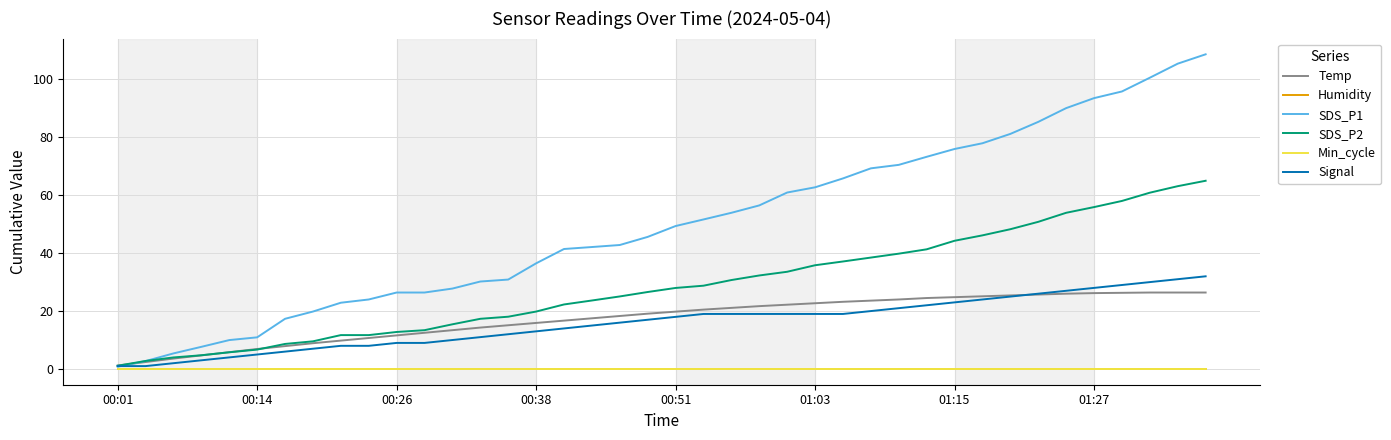

What is the greatest value displayed?

108.7